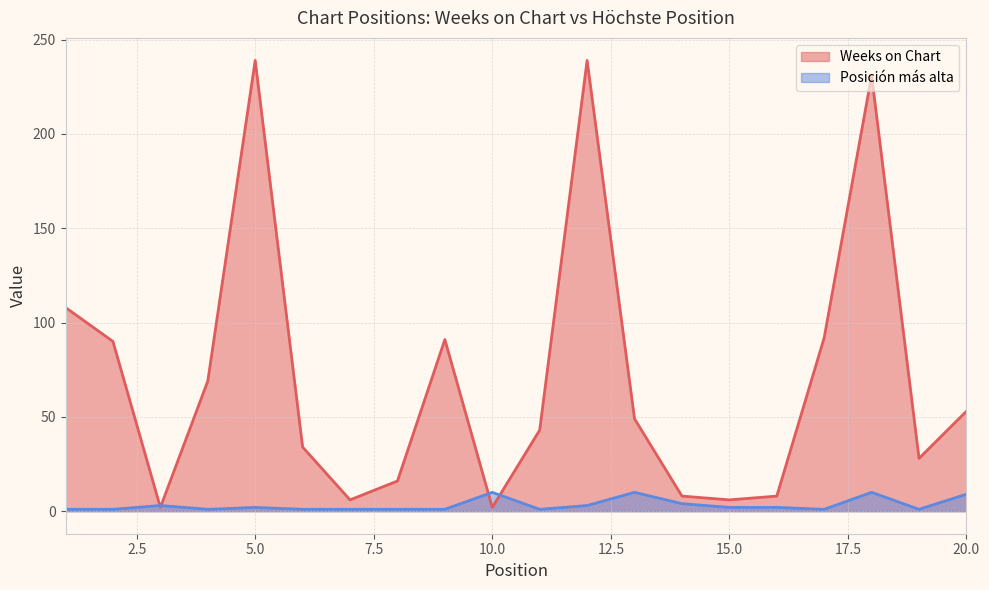

At which category is the sum across all series the highest?

12